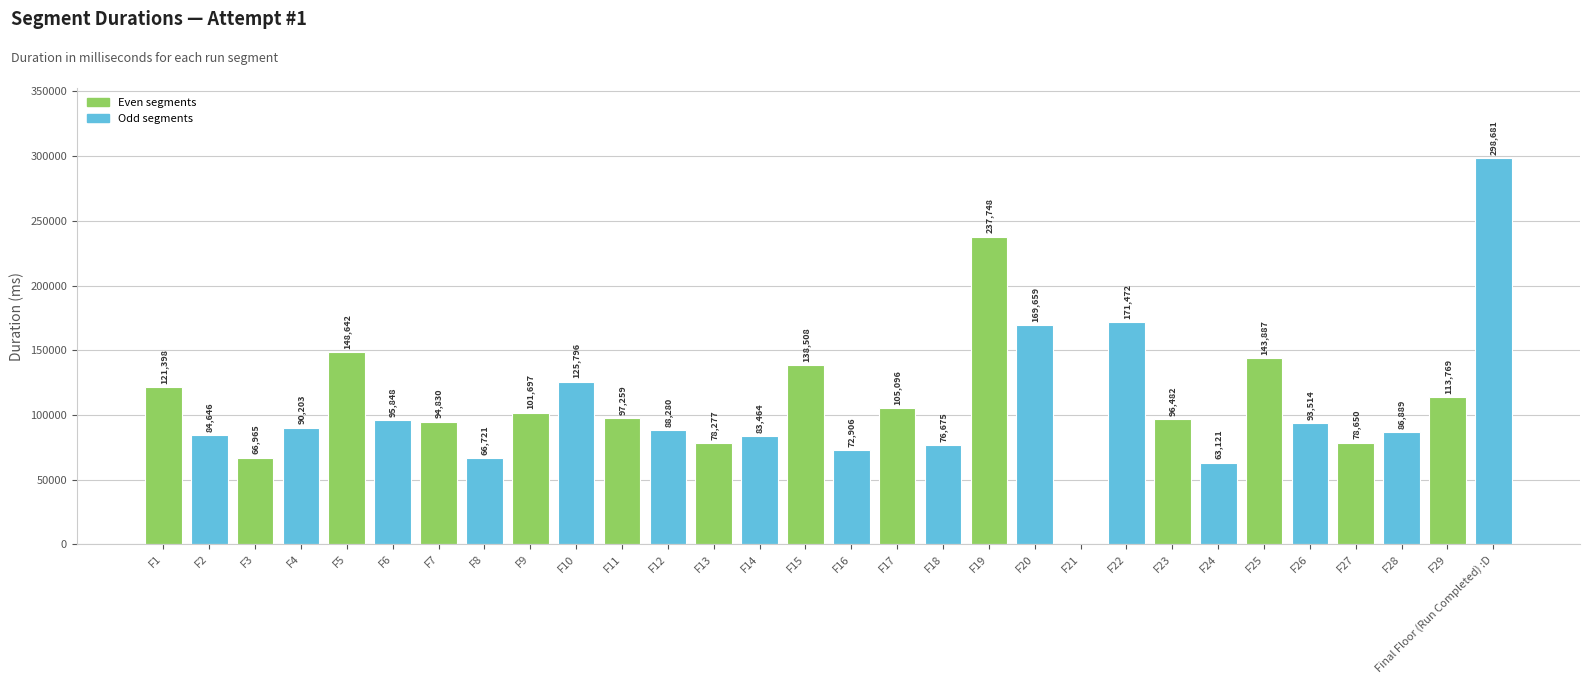

What is the difference between the values at F29 and F16?

40863